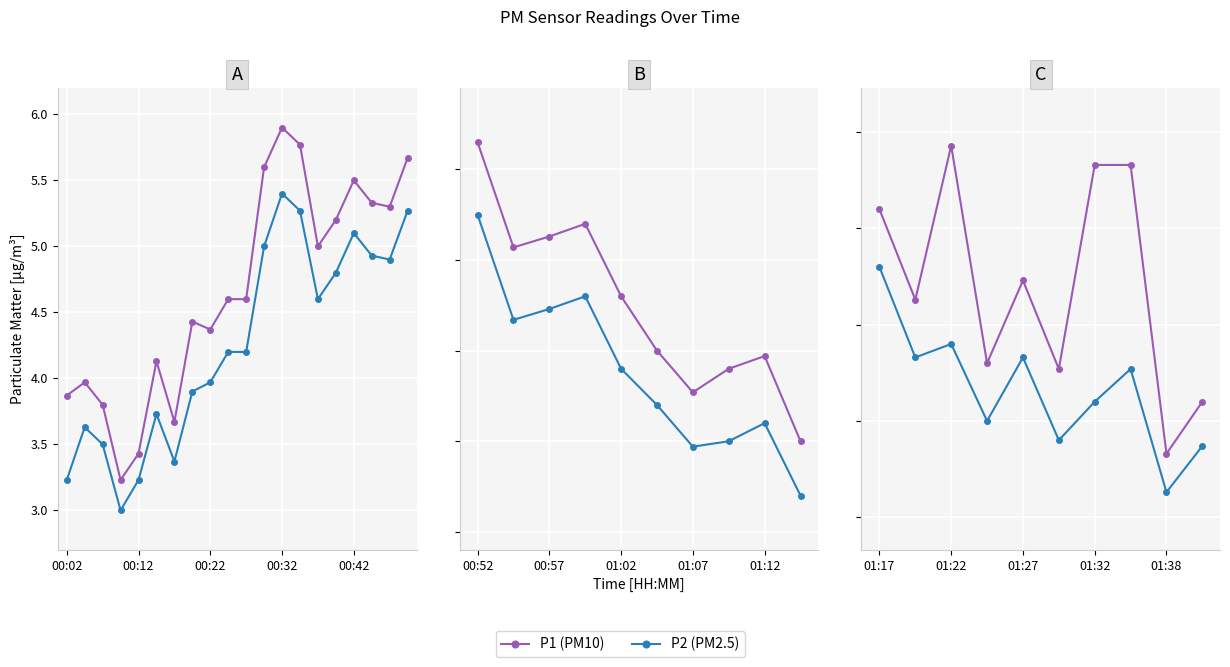

How many series are shown in this chart?

2